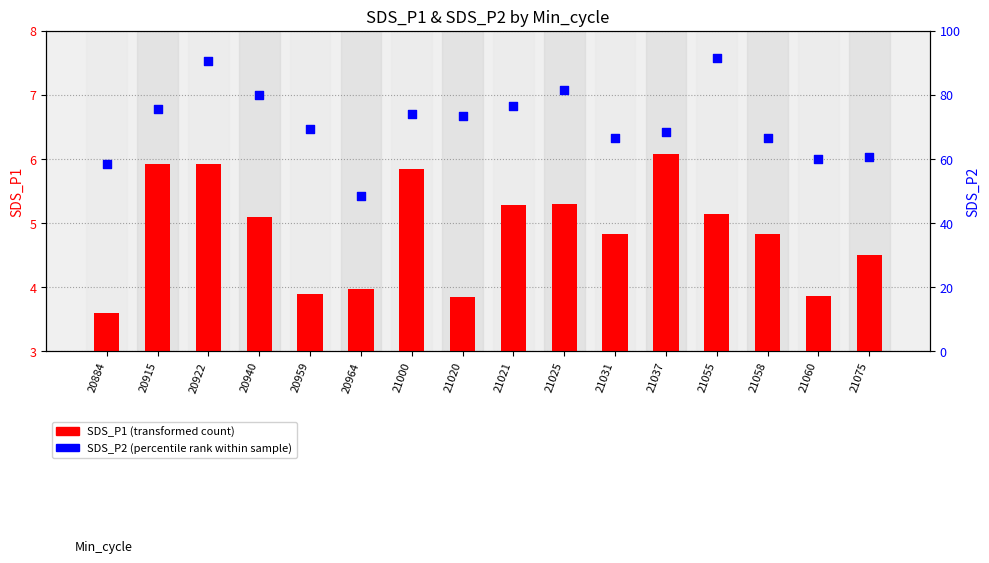

Which series has the widest spread of Y values?

SDS_P2